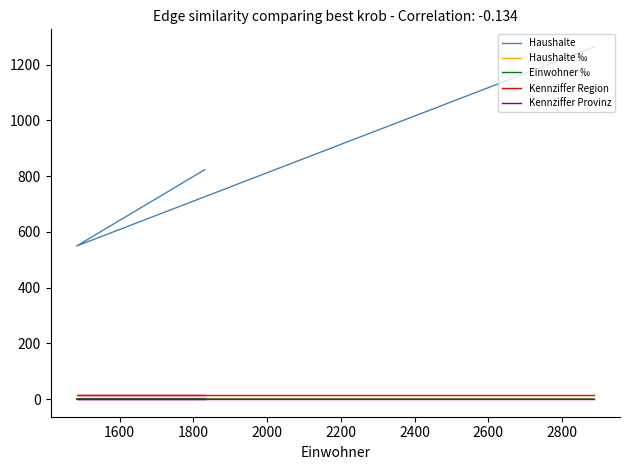

What is the maximum value shown in the chart?

1263.0